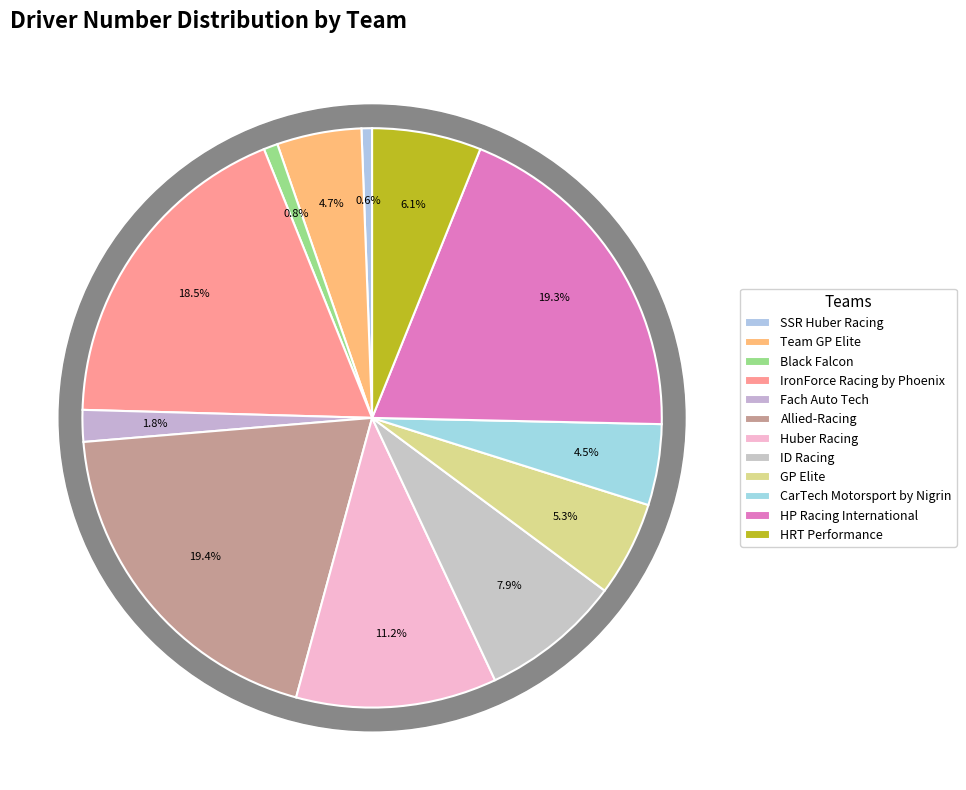

Do Huber Racing and CarTech Motorsport by Nigrin together represent more than half of the pie?

No